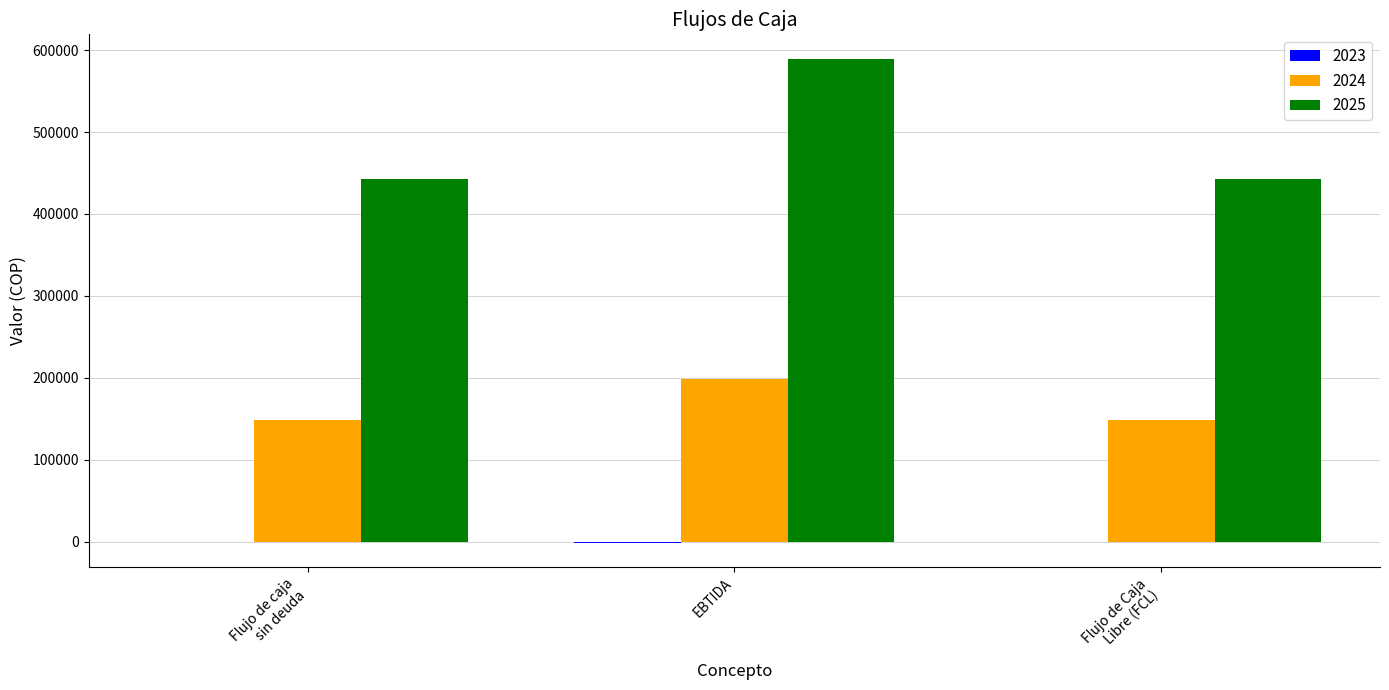

What is the greatest value displayed?

589732.5